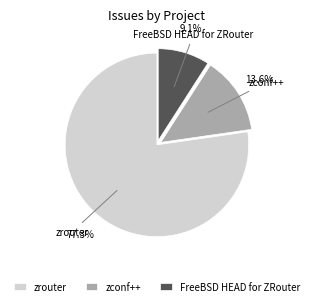

Is there any slice that represents more than half of the pie?

Yes